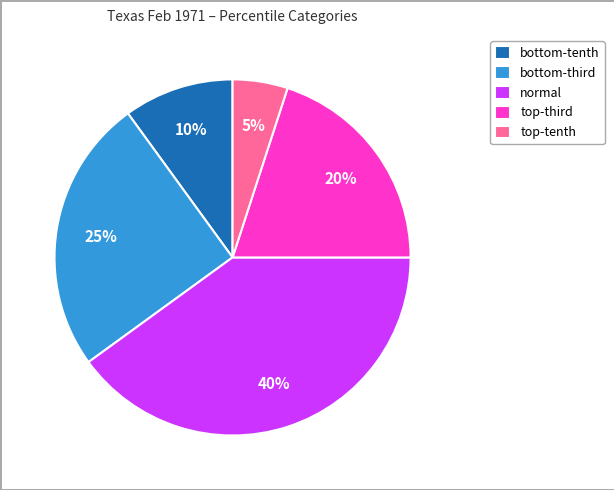

Rank the categories by value from highest to lowest.

normal, bottom-third, top-third, bottom-tenth, top-tenth